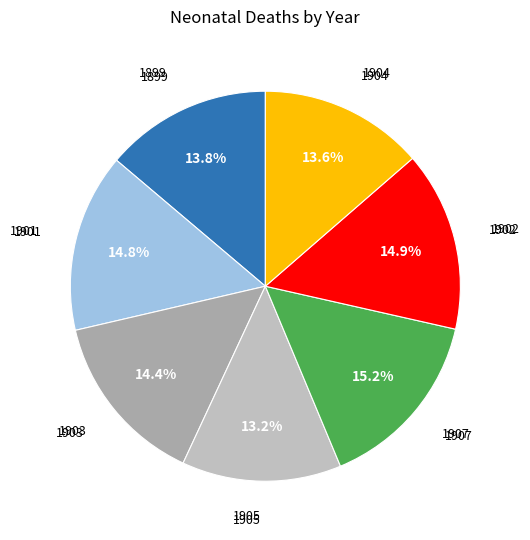

Which category has the biggest portion of the pie?

1907